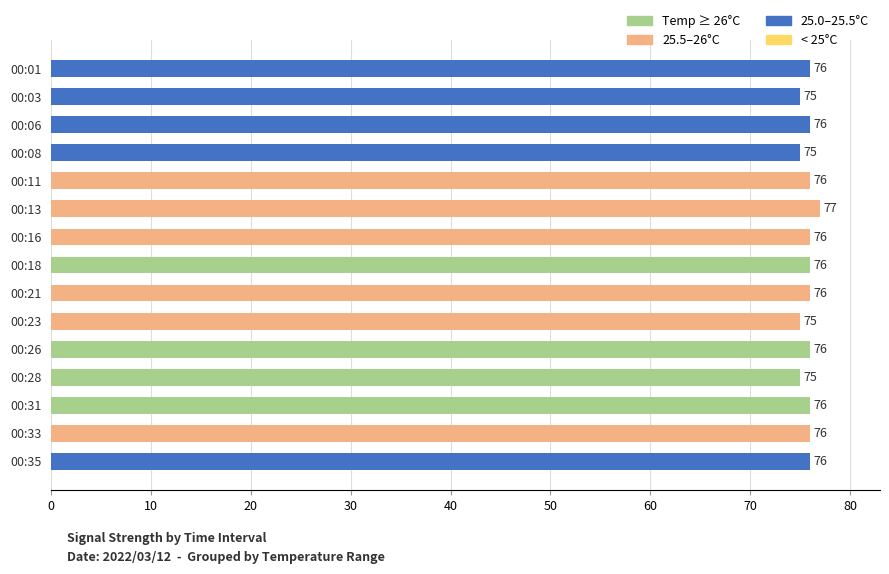

Count the values in the range 75 to 76.

14